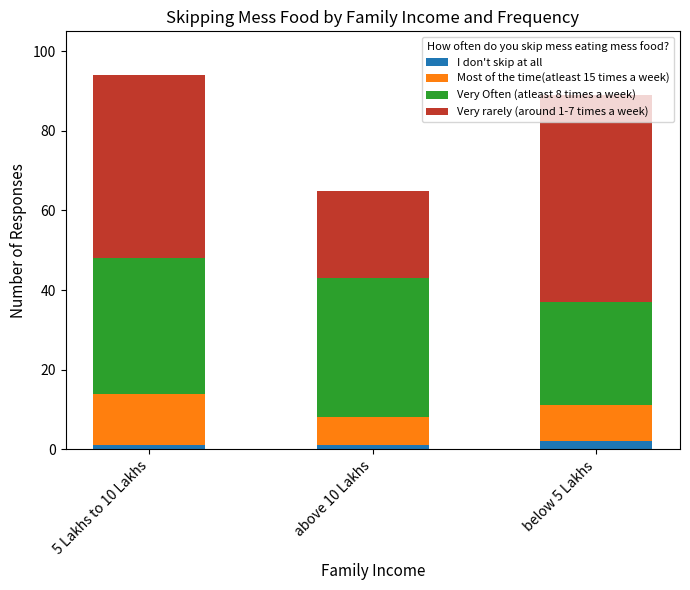

What are all the series names shown in the legend?

I don't skip at all, Most of the time(atleast 15 times a week), Very Often (atleast 8 times a week), Very rarely (around 1-7 times a week)